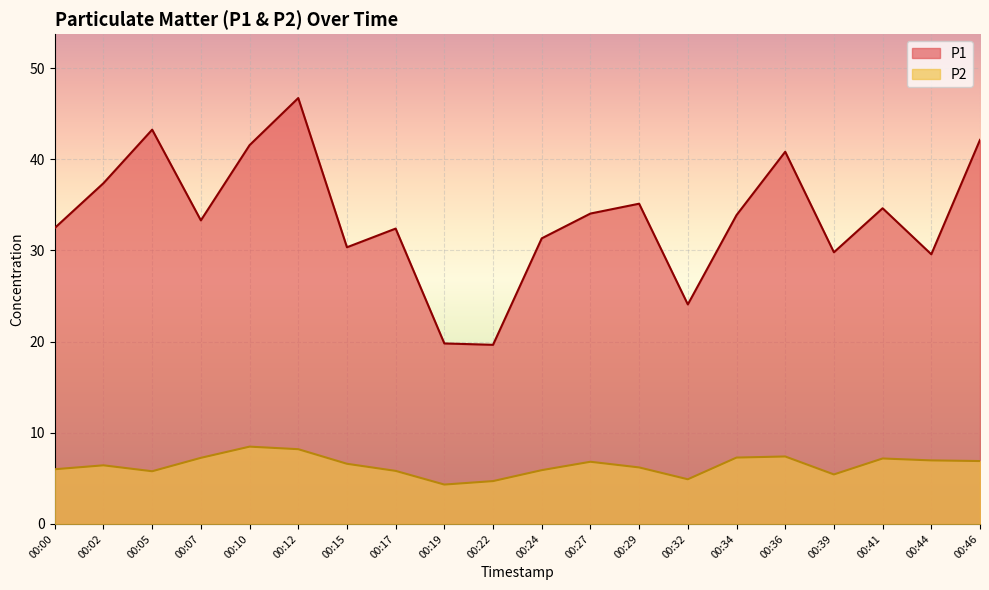

What is the greatest value displayed?

46.7